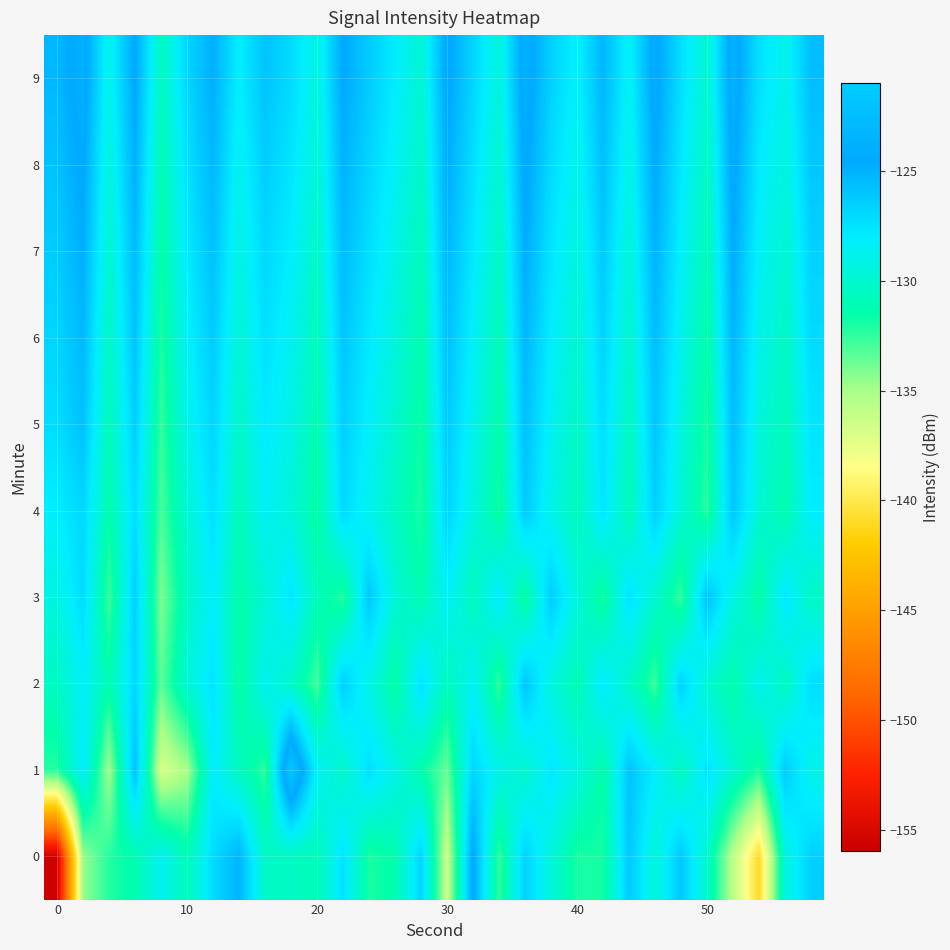

Count the number of data series in this chart.

10